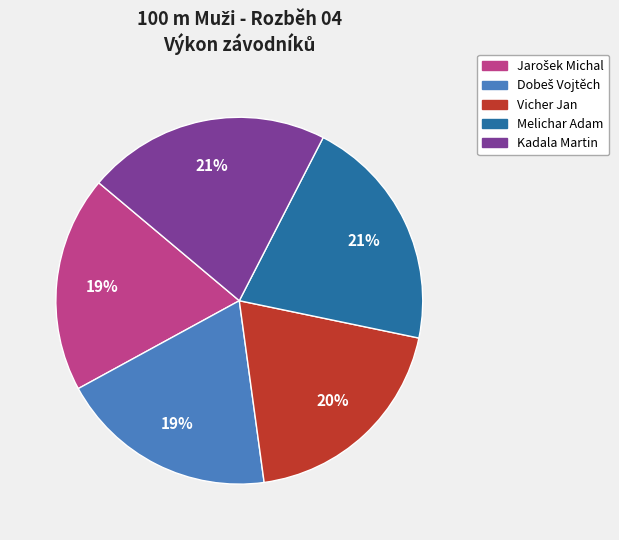

To the nearest percent, what is the average slice percentage?

20%